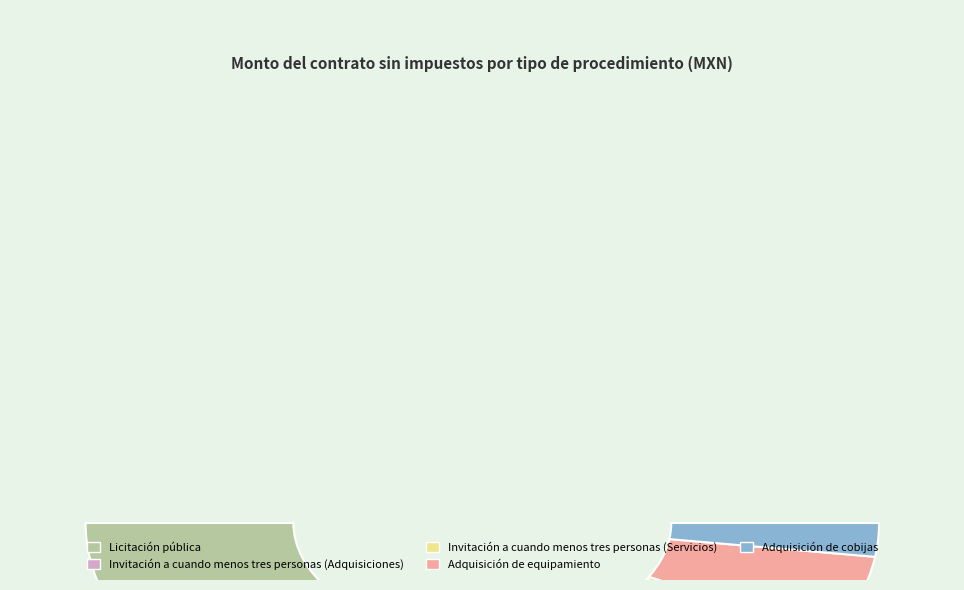

To the nearest percent, what is the difference between the Invitación a cuando menos tres personas (Servicios) and Adquisición de equipamiento slice percentages?

10%